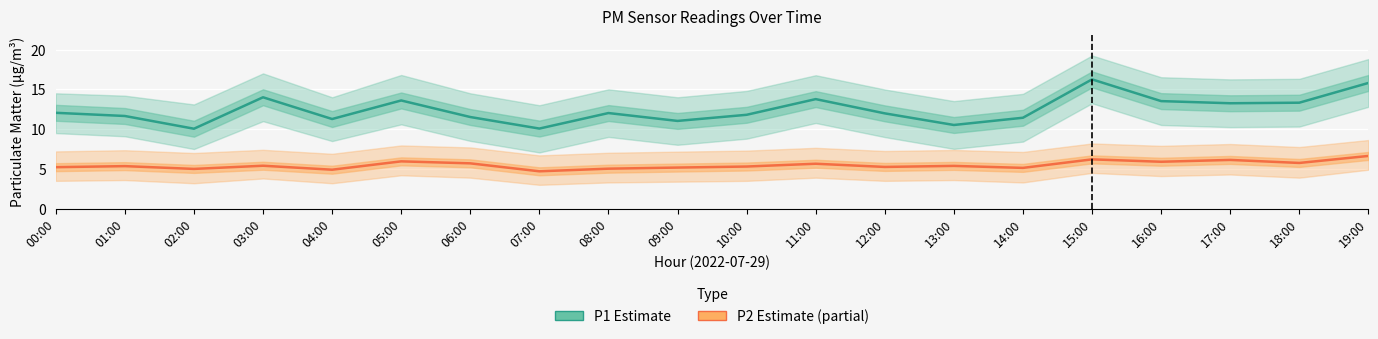

How many values in the P2 (Estimate partial) series exceed 5?

17